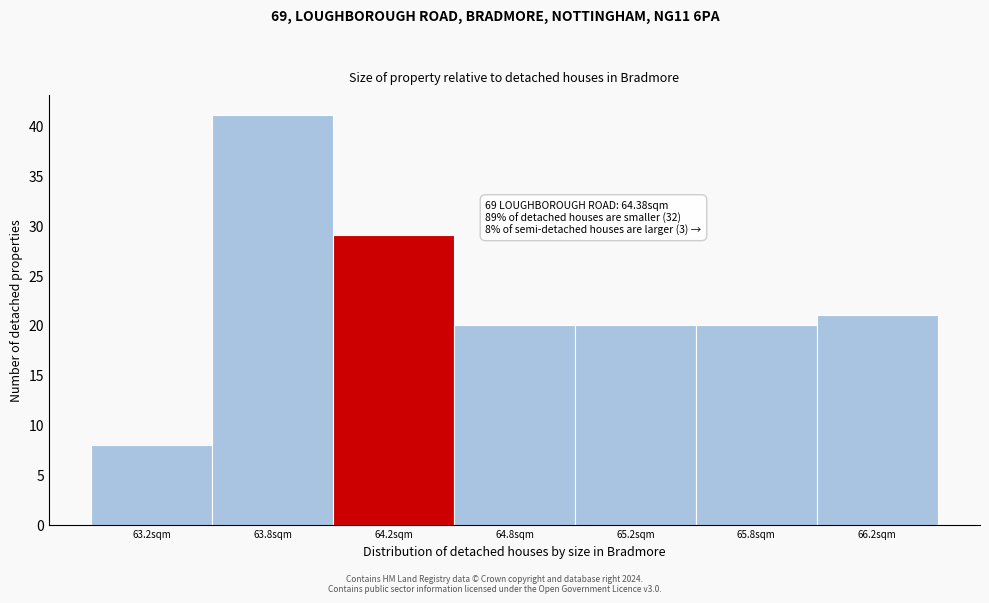

Reading left to right, transcribe all the data shown in this chart.

8	41	29	20	20	20	21